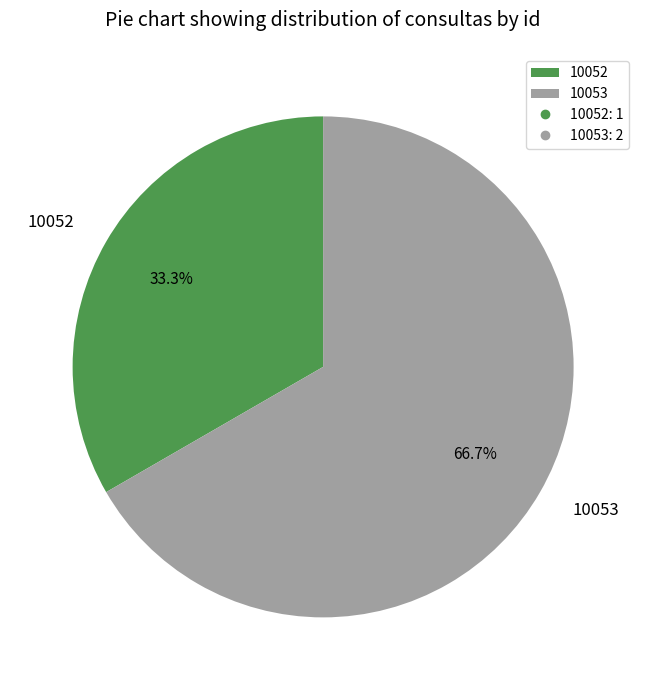

How many slices are in this pie chart?

2